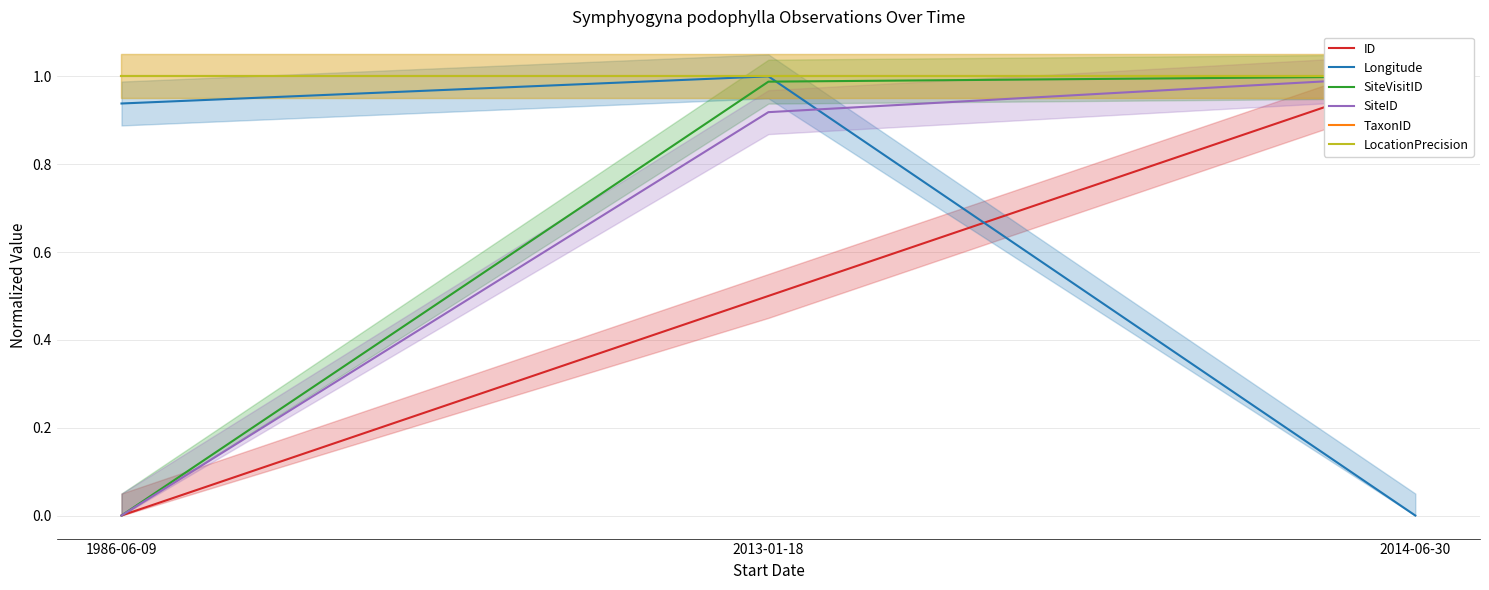

Is it true that TaxonID equals 0.3 at 2014-06-30?

False